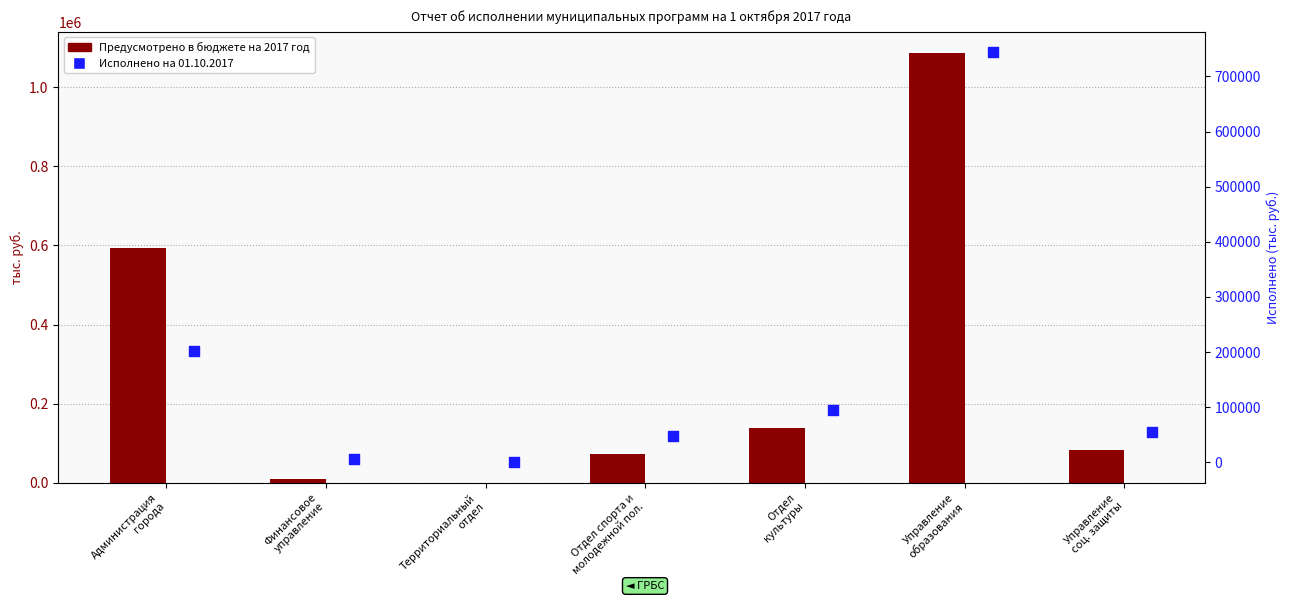

At which category is the sum across all series the highest?

Управление
образования